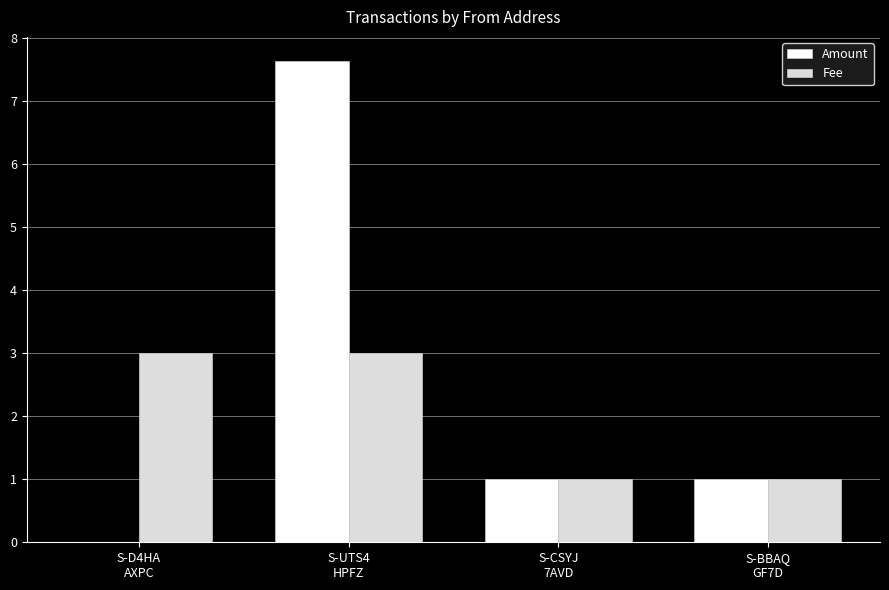

Reading left to right, extract all data points from this chart.

Amount: S-D4HA
AXPC=0.0	S-UTS4
HPFZ=7.6	S-CSYJ
7AVD=1.0	S-BBAQ
GF7D=1.0
Fee: S-D4HA
AXPC=3.0	S-UTS4
HPFZ=3.0	S-CSYJ
7AVD=1.0	S-BBAQ
GF7D=1.0